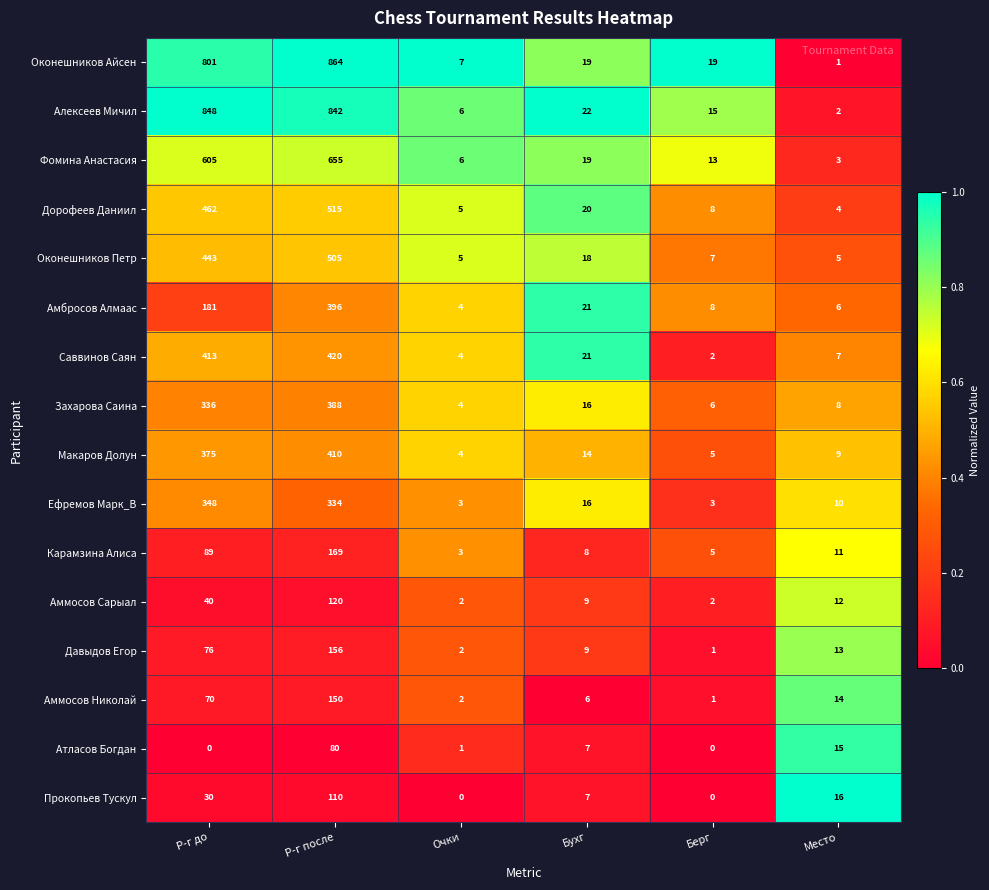

Which series has the largest total across all categories?

Алексеев Мичил